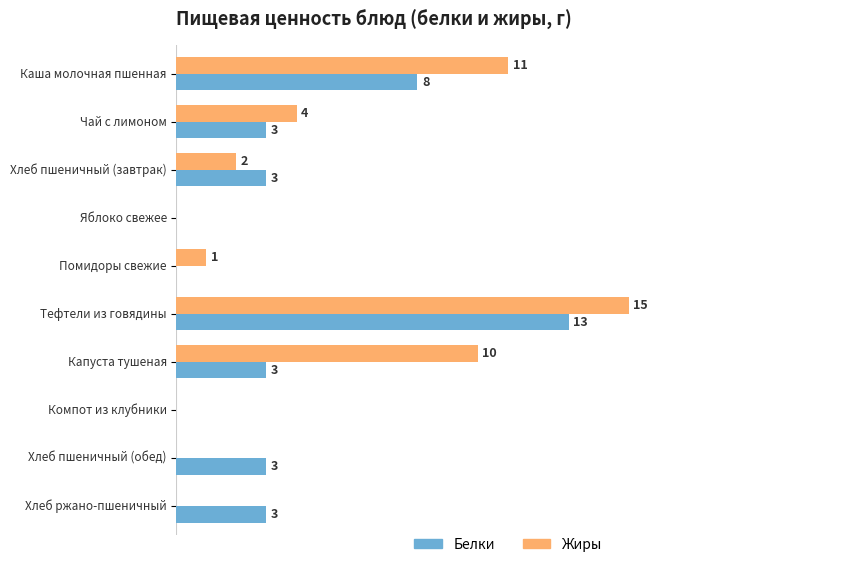

Which series has the largest total across all categories?

Жиры